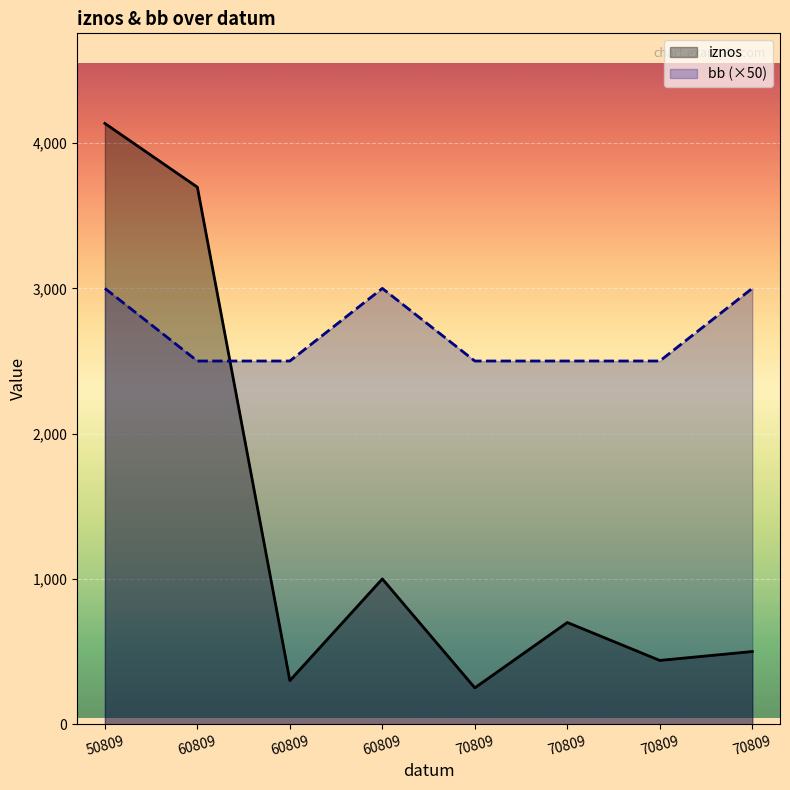

Where does the iznos series first go above 700?

50809